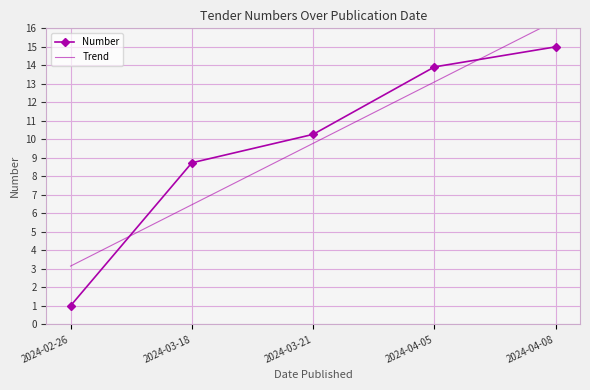

What is the difference between the highest and lowest values at 2024-04-05?

0.8